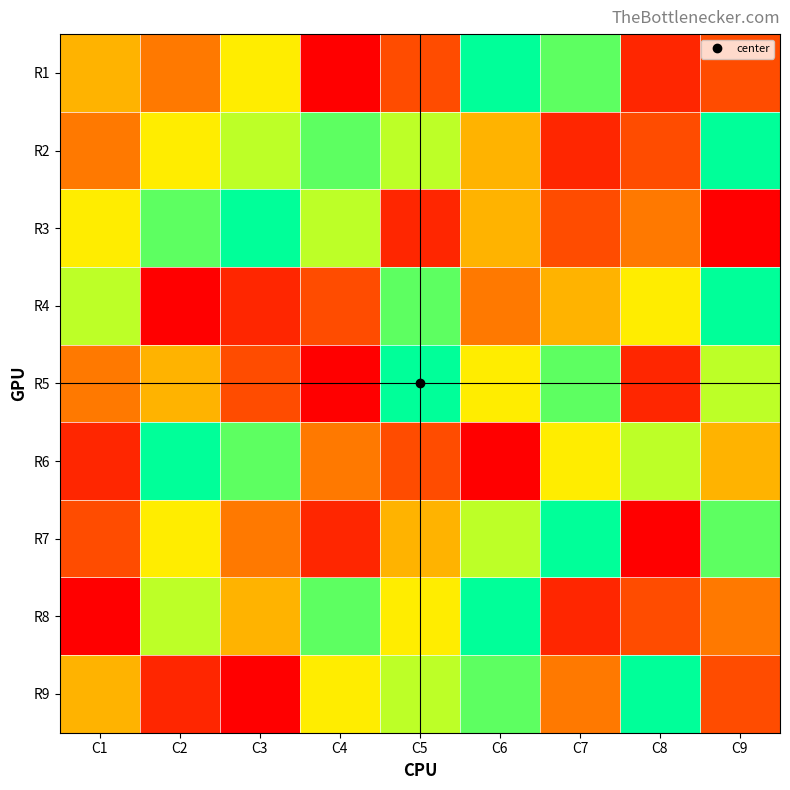

At which category is the sum across all series the highest?

C6